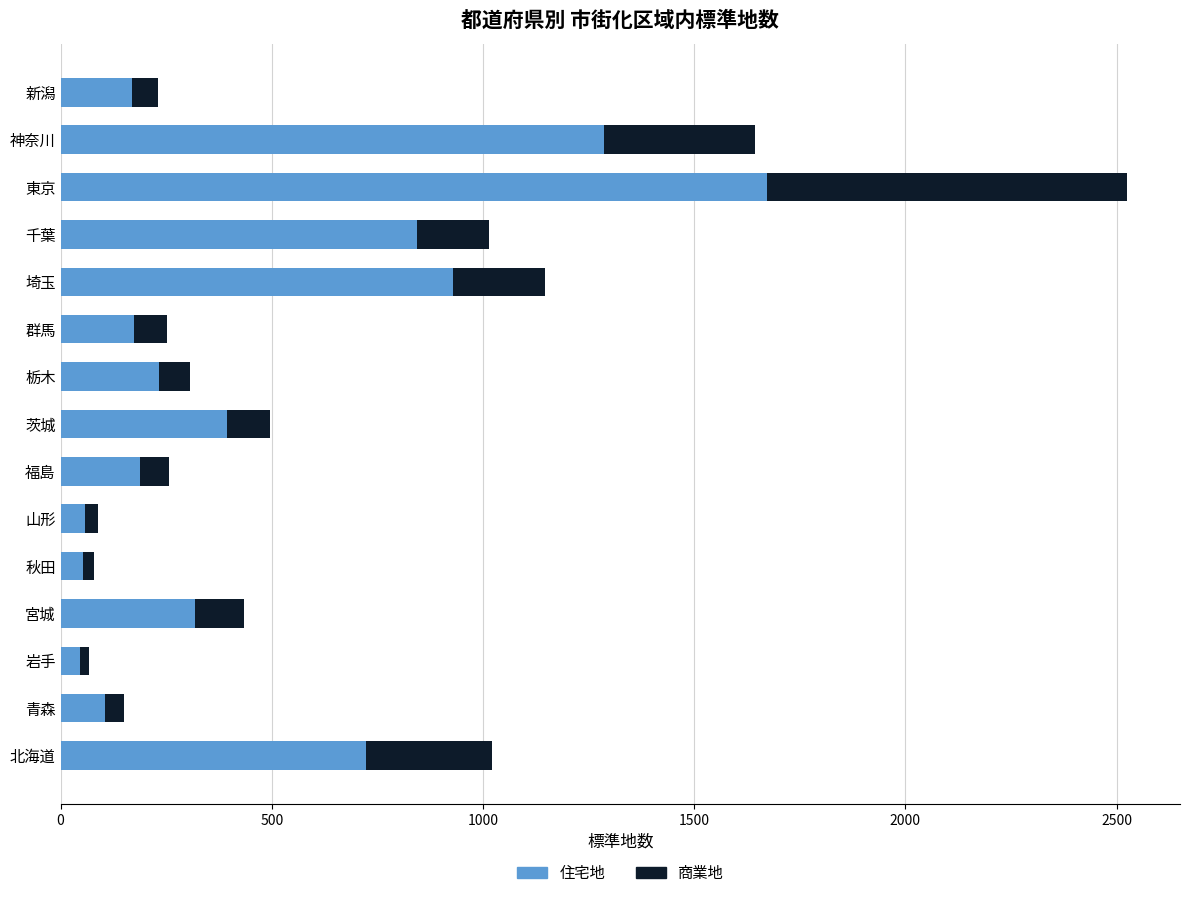

What is the maximum value for 住宅地?

1673